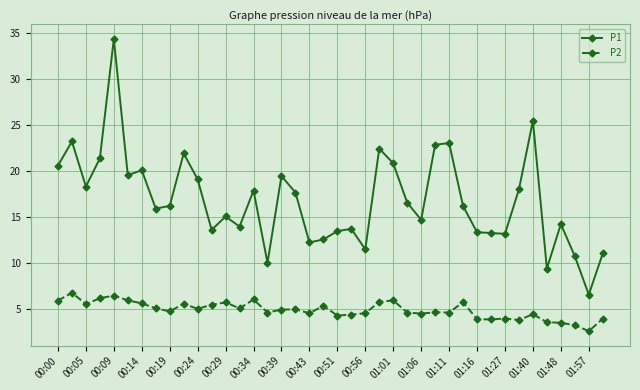

How many lines are shown in the chart?

2